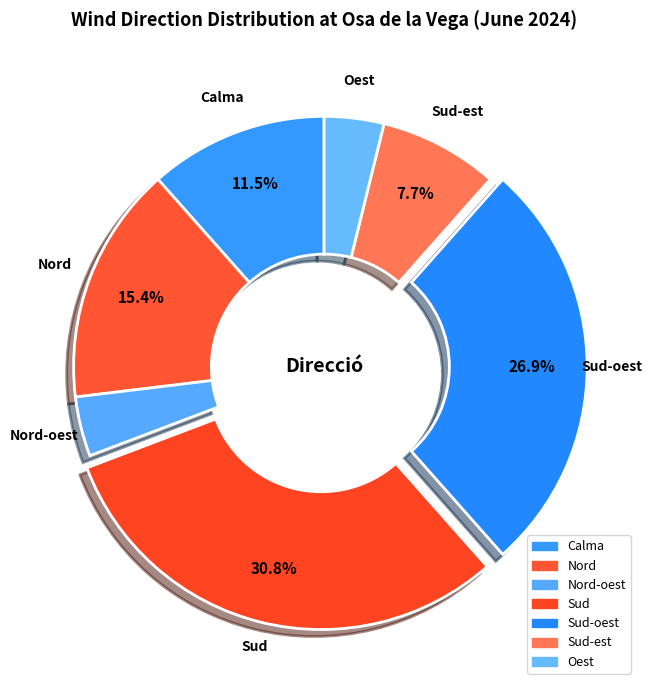

Which slice is the smallest?

Nord-oest